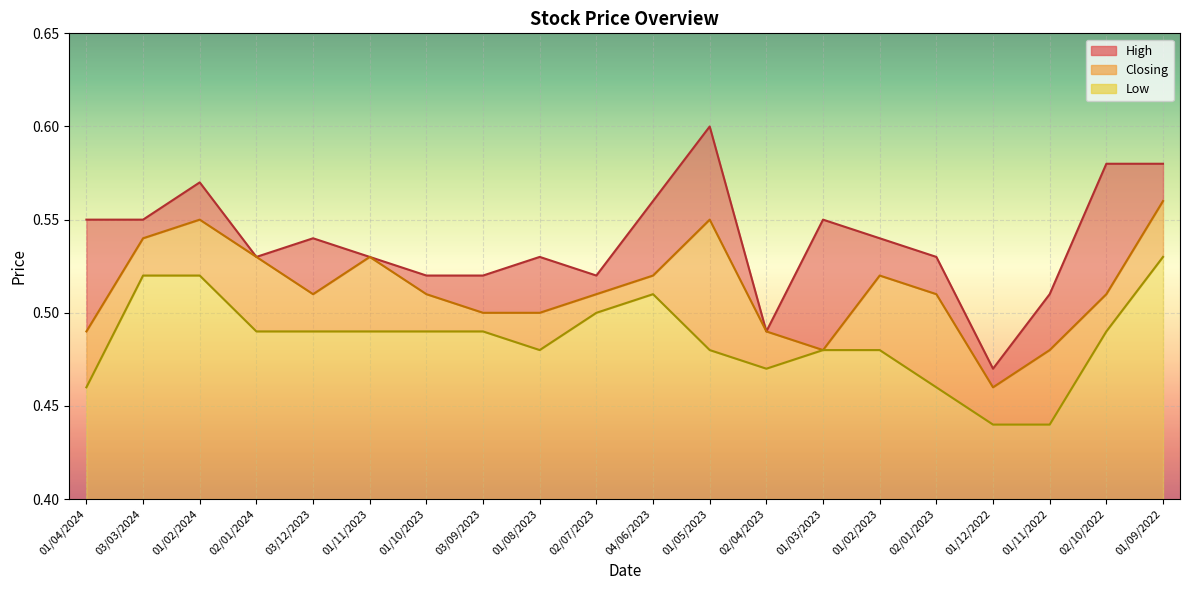

The Low series shows 0.5 at 02/04/2023. True or false?

True